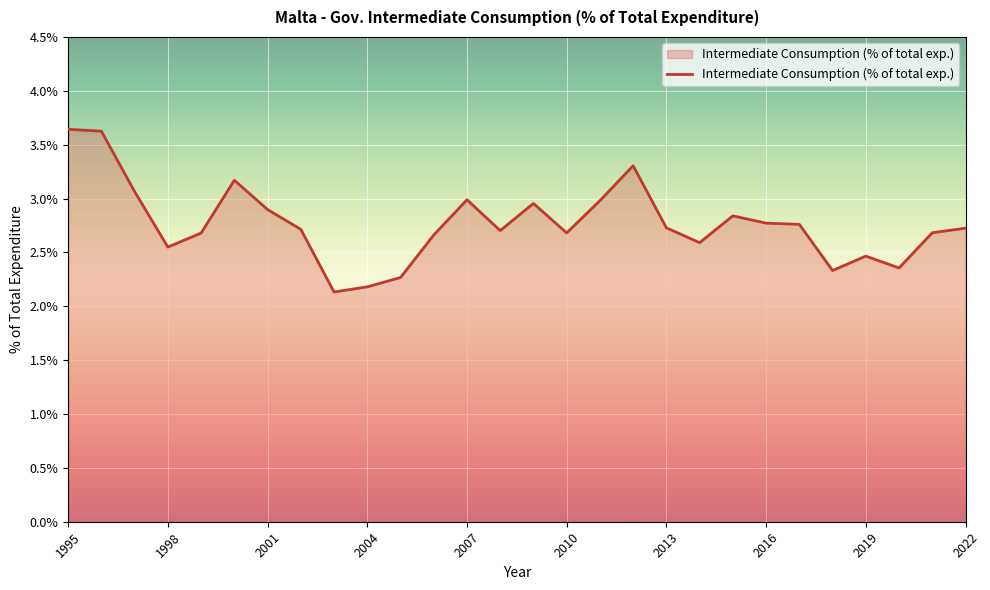

What is the difference between the maximum and minimum values?

1.5